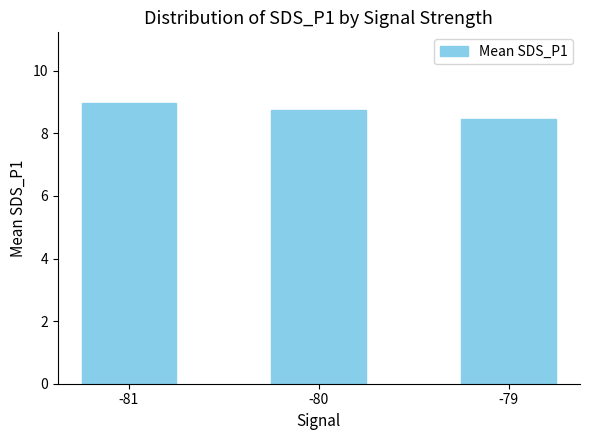

What is the average value?

8.7